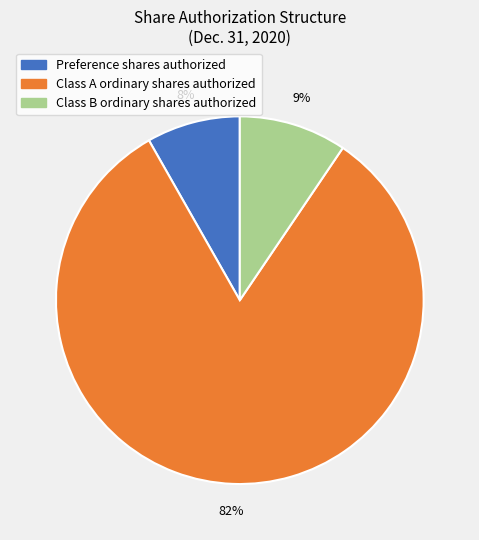

To the nearest percent, what percentage of the pie is Preference shares authorized?

8%